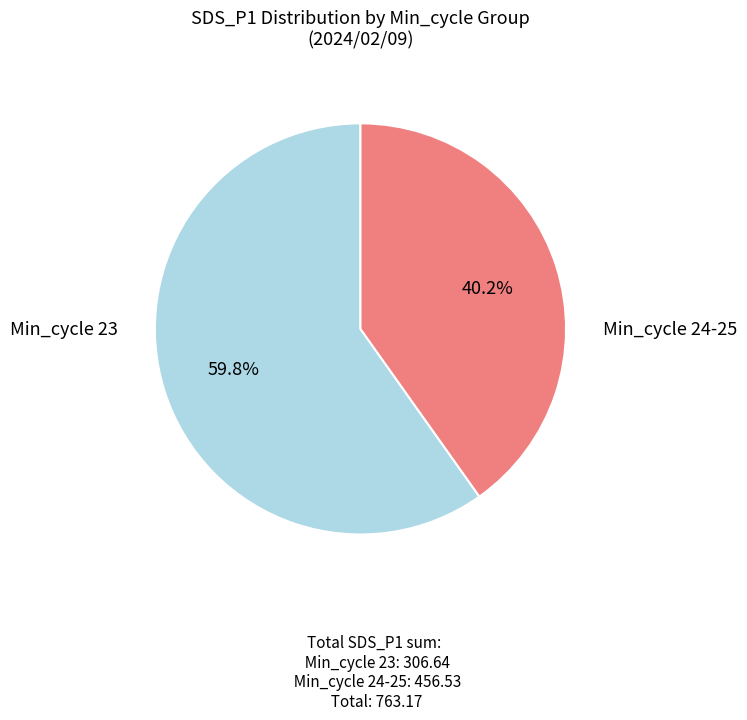

To the nearest percent, what is the average slice percentage?

50%